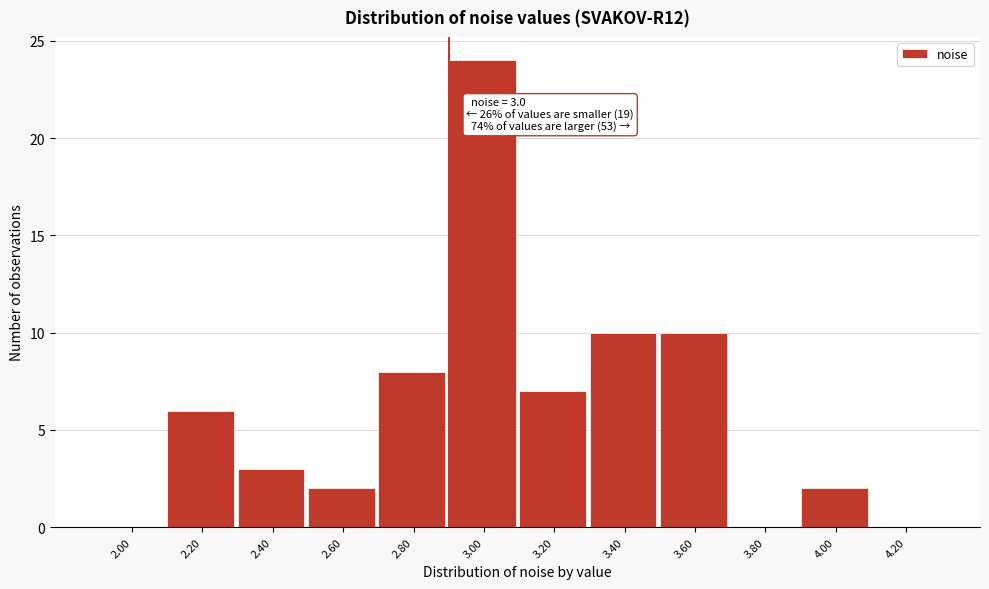

Reading left to right, list all the values displayed in this chart.

2.00=0	2.20=6	2.40=3	2.60=2	2.80=8	3.00=24	3.20=7	3.40=10	3.60=10	3.80=0	4.00=2	4.20=0